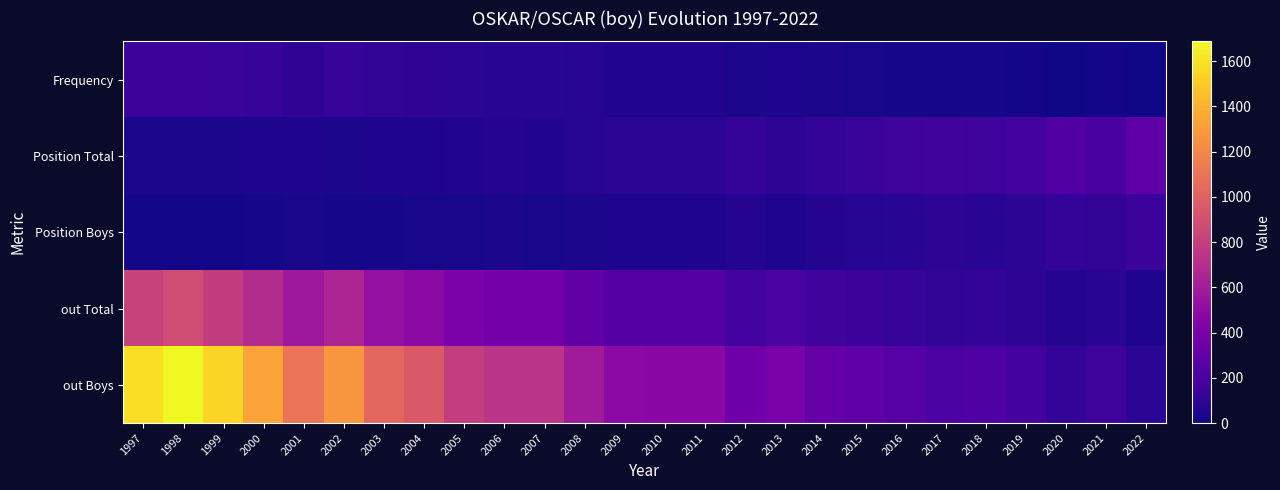

What is the difference between the highest and lowest values at 2016?

229